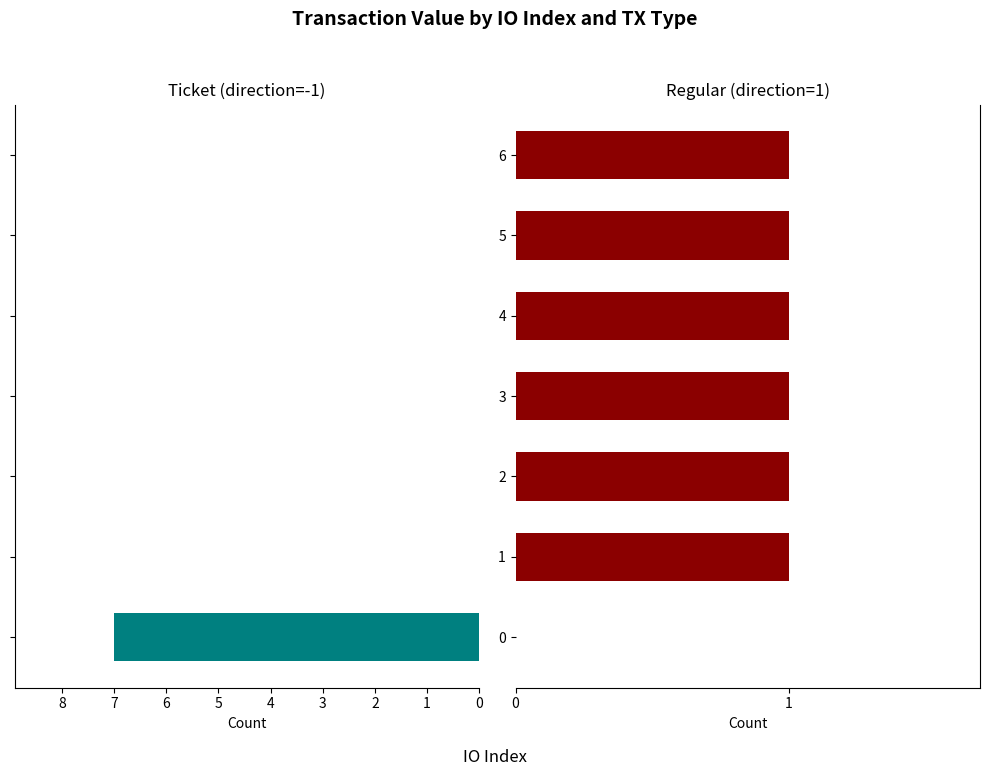

What is the total value across all series at 2?

1